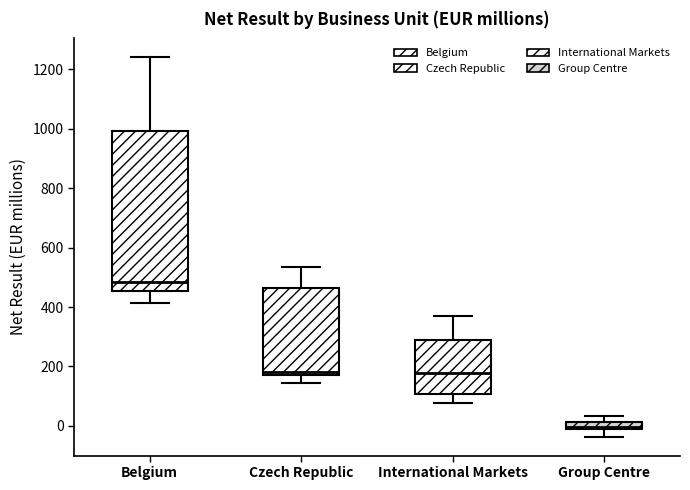

Comparing the boxes themselves (not the whiskers), which one is the tallest?

Belgium